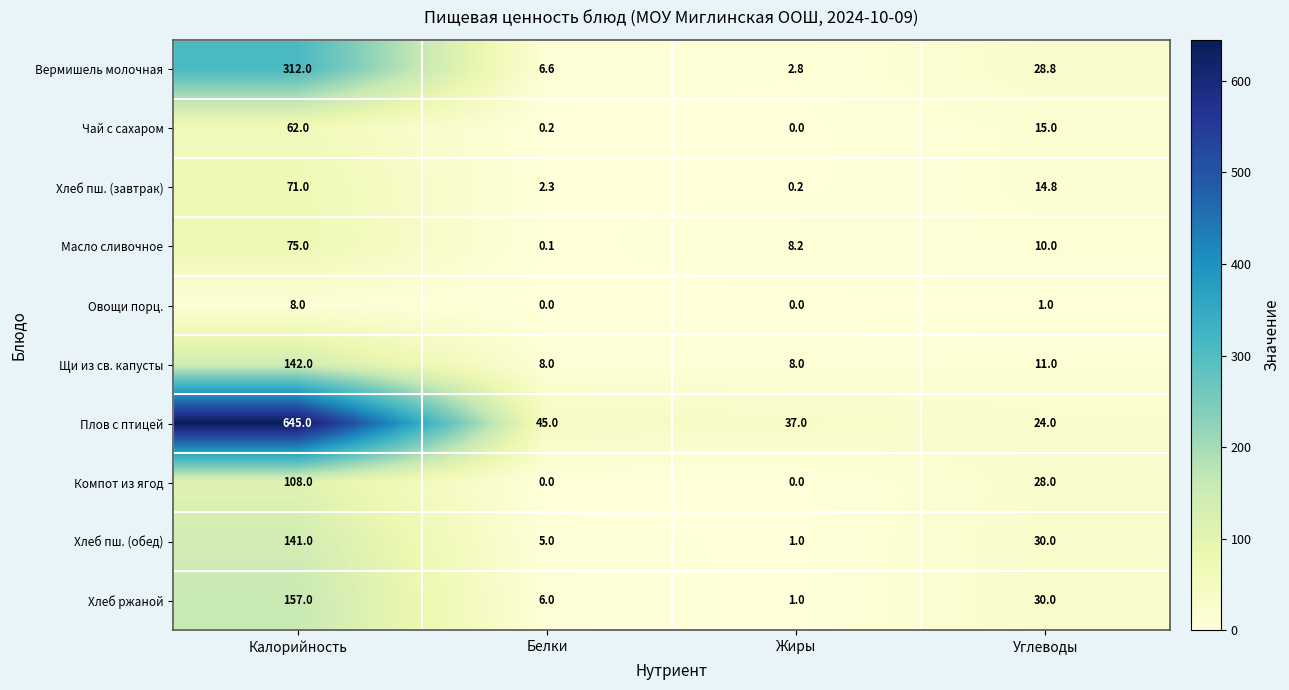

At which category is the sum across all series the highest?

Калорийность